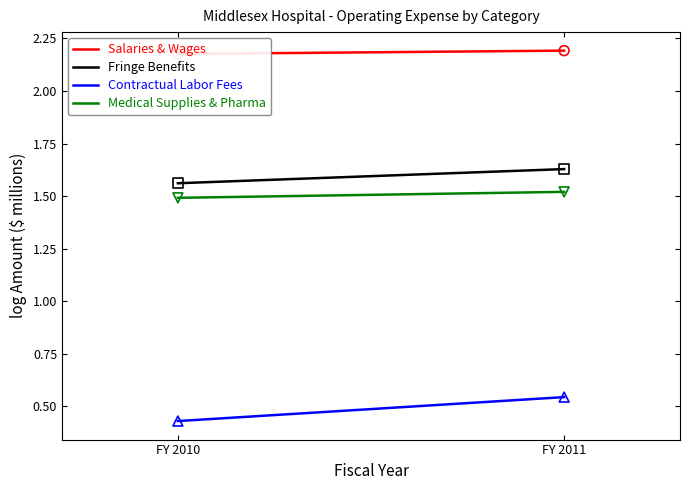

Which series has the largest Y range (max minus min)?

Contractual Labor Fees